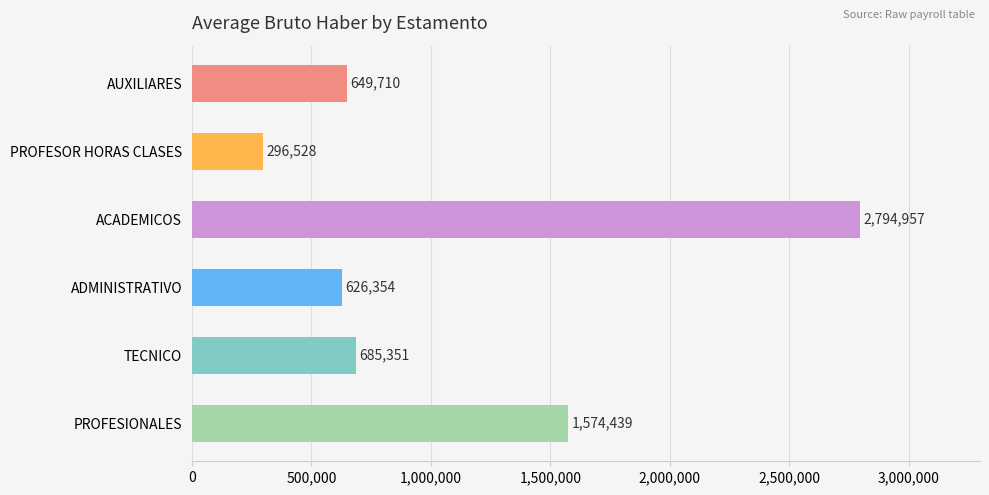

Are the bars grouped side by side (vs. stacked)?

No